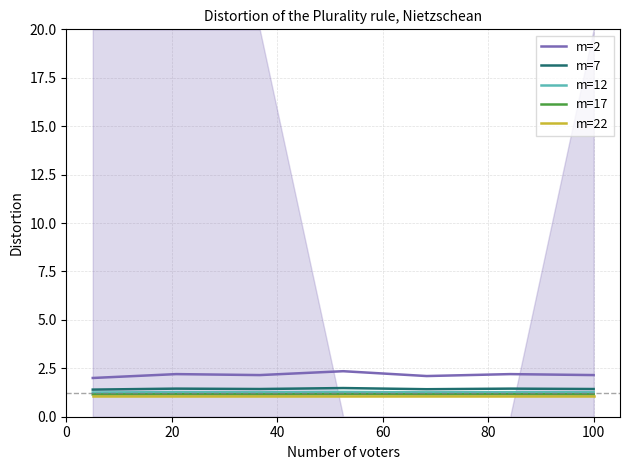

Which series has the widest spread of values?

m=2